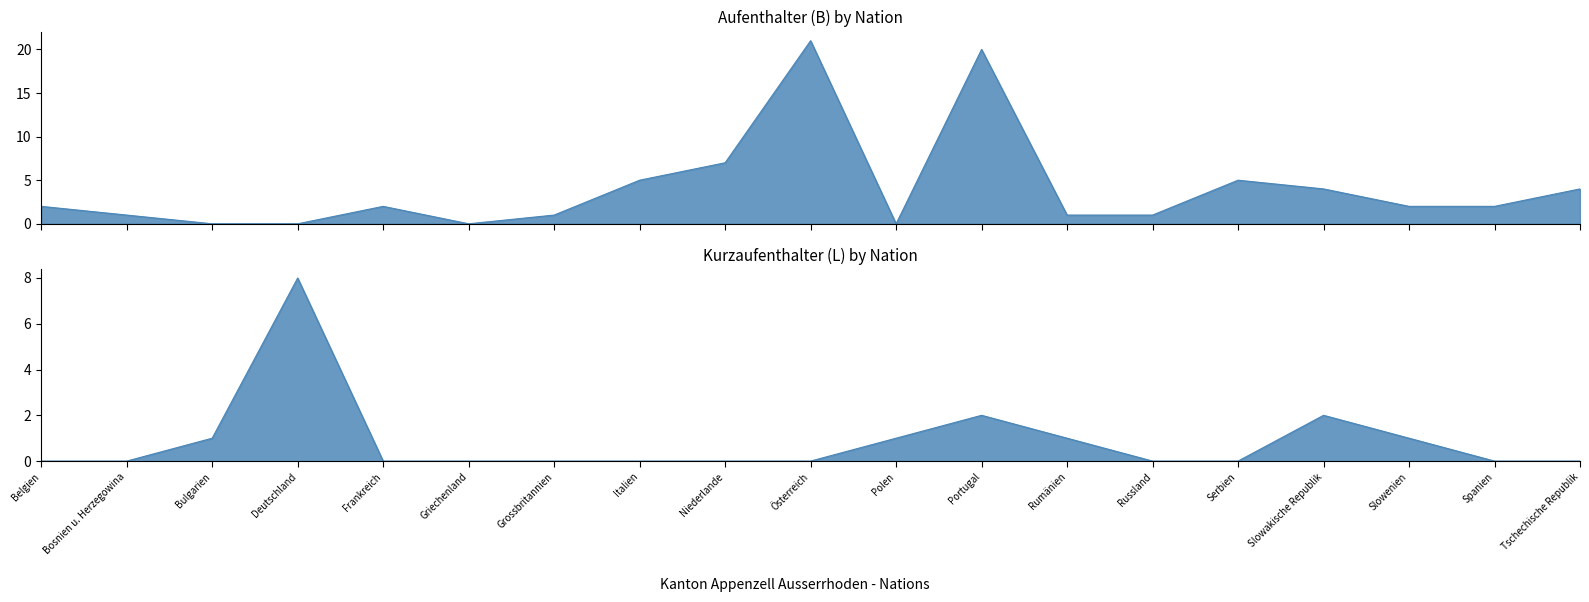

What is the label of the 10th point from the right?

Österreich